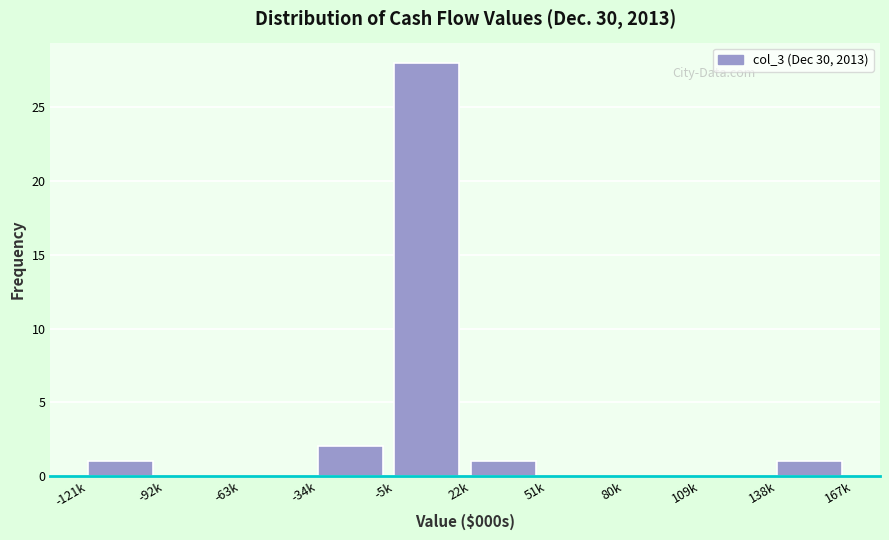

Reading left to right, extract all data points from this chart.

-121k=1	-92k=0	-63k=0	-34k=2	-5k=28	22k=1	51k=0	80k=0	109k=0	138k=1